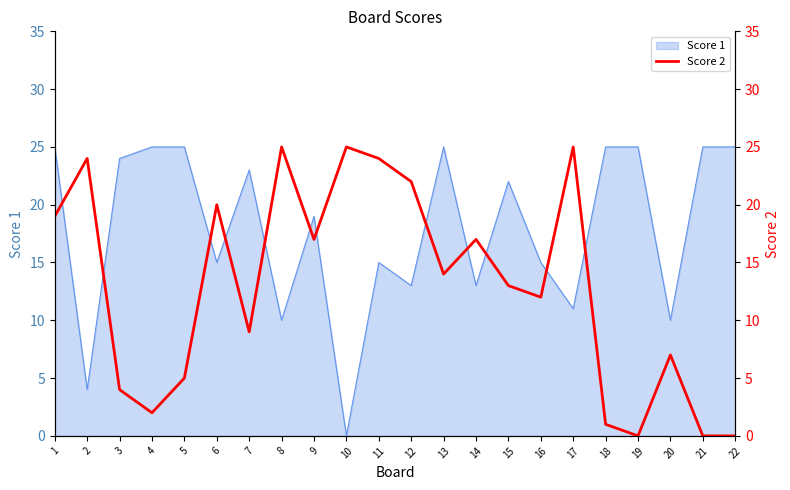

The value of Score 1 at 19 is 25. True or false?

True